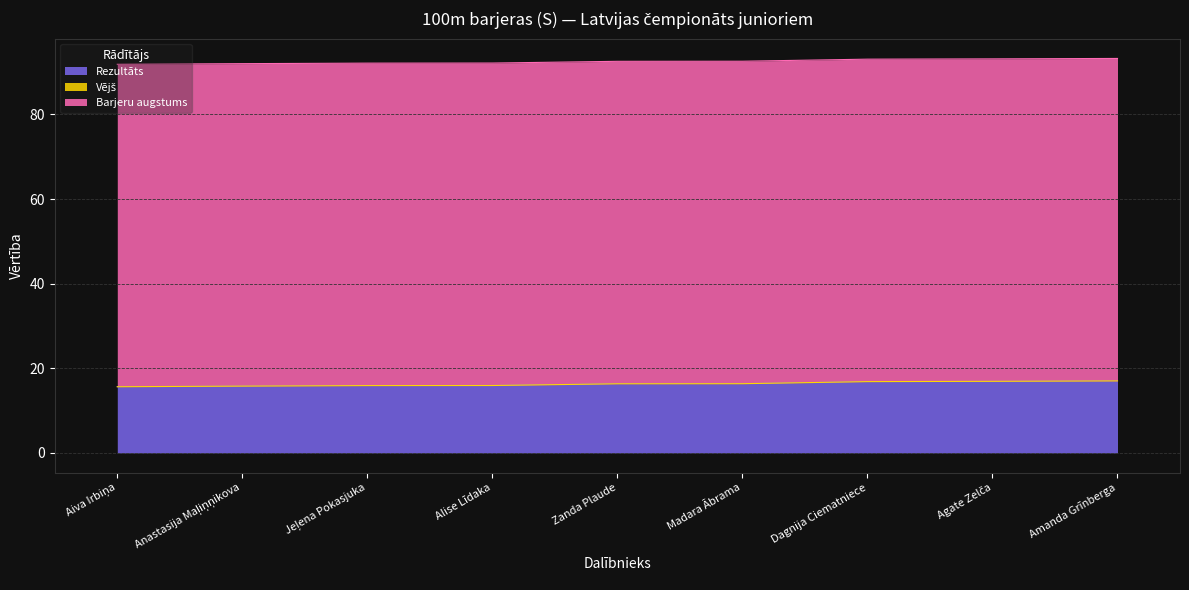

Between Zanda Plaude and Madara Ābrama, which series saw the biggest shift?

Rezultāts